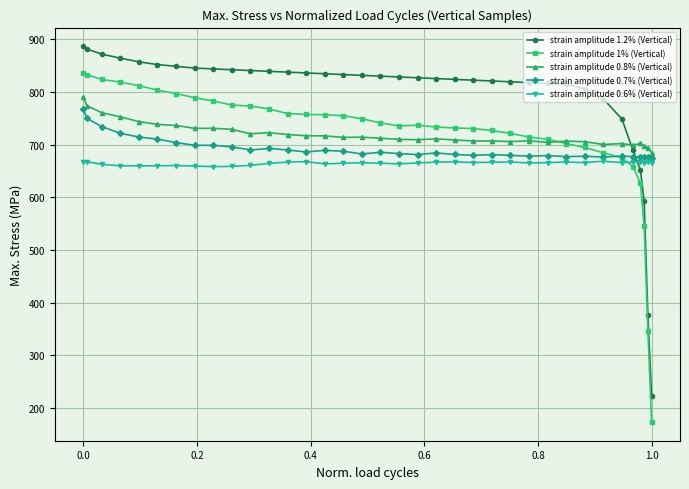

At how many categories does at least one series exceed 481?

36